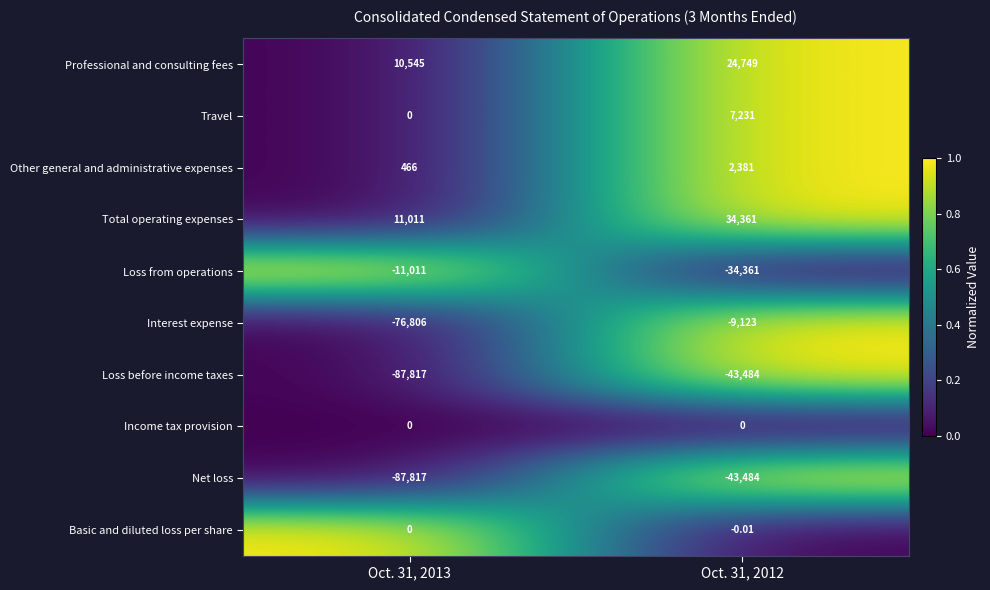

Is the value of Loss from operations at Oct. 31, 2012 greater than the value of Income tax provision at Oct. 31, 2012?

No